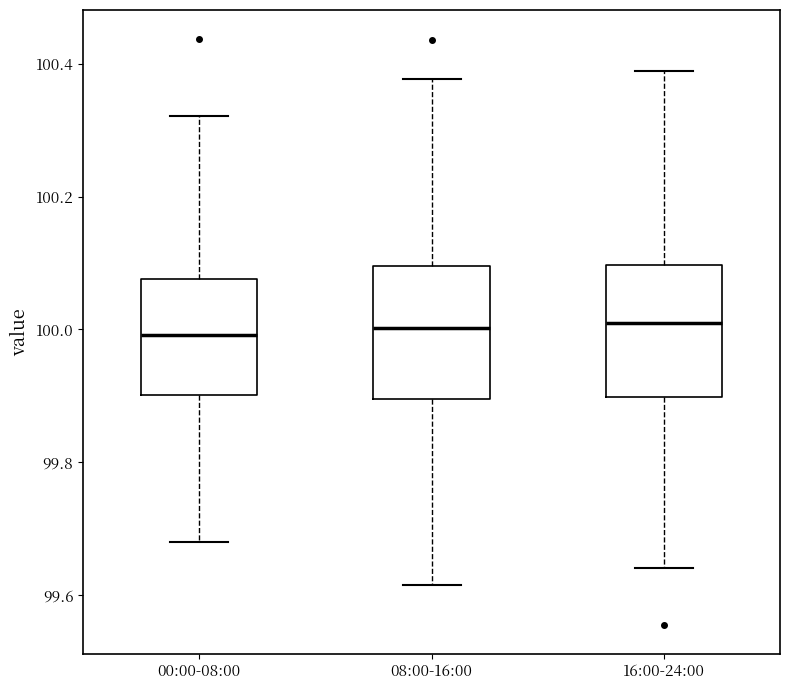

Reading left to right, transcribe this box plot: for each box, give where its median line is, the range the box spans, and where its two whiskers end, as read against the y-axis. The values are not printed on the chart, so give them approximately, as read against the axis.

00:00-08:00: median 100.00, box 99.90 to 100.08, whiskers 99.68 to 100.32
08:00-16:00: median 100.00, box 99.90 to 100.10, whiskers 99.62 to 100.38
16:00-24:00: median 100.00, box 99.90 to 100.10, whiskers 99.64 to 100.38